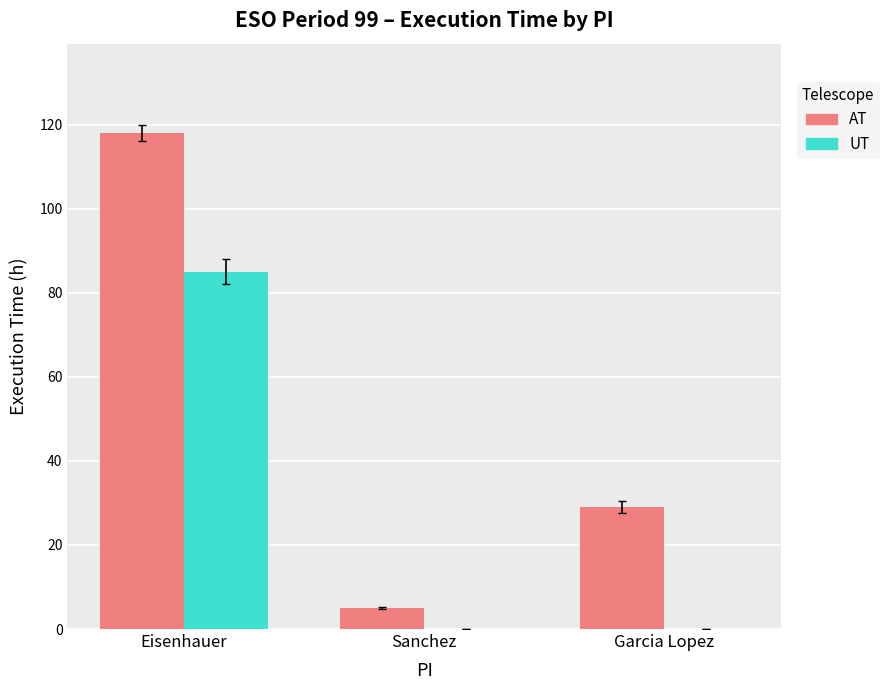

Reading left to right, extract all data points from this chart.

AT: Eisenhauer=118	Sanchez=5	Garcia Lopez=29
UT: Eisenhauer=85	Sanchez=0	Garcia Lopez=0